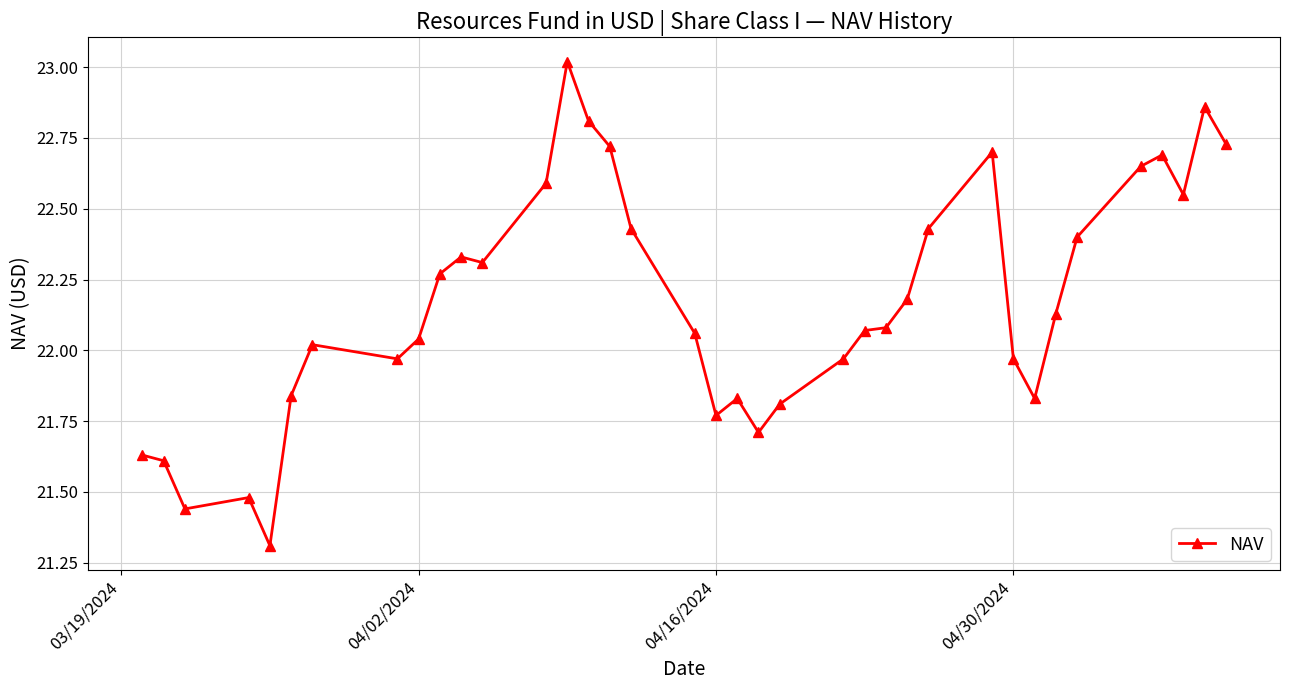

True or false: there are more than 0 points higher than both neighbors.

True